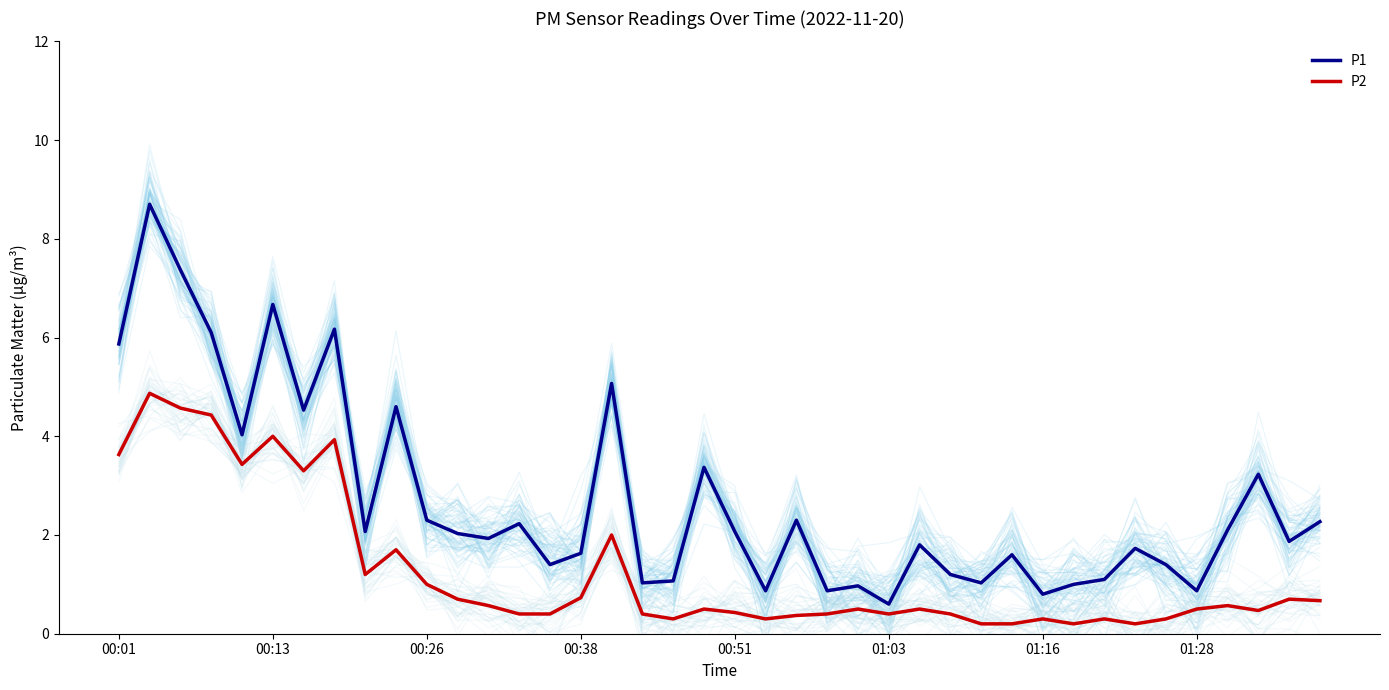

How many data points in P1 are less than 2?

20